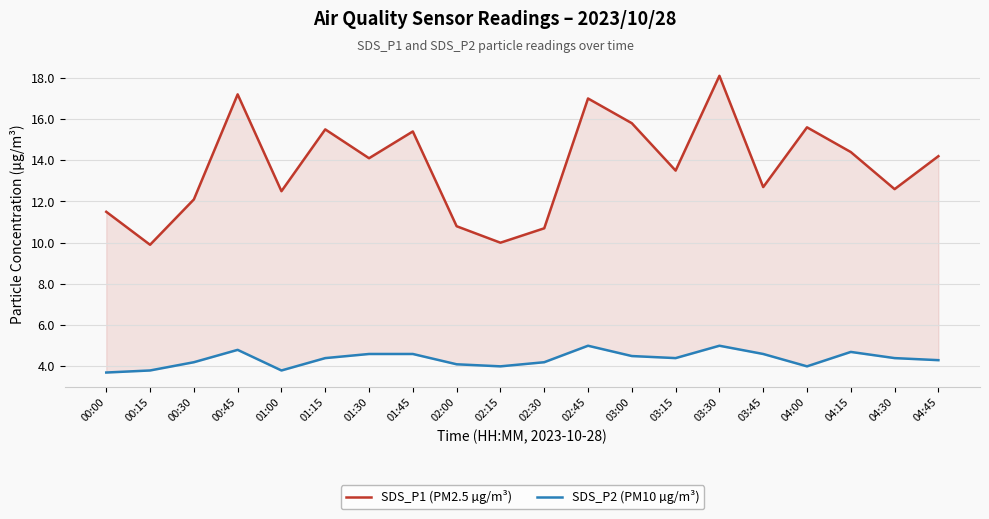

The value of SDS_P1 (PM2.5 µg/m³) at 04:15 is 14.4. True or false?

True